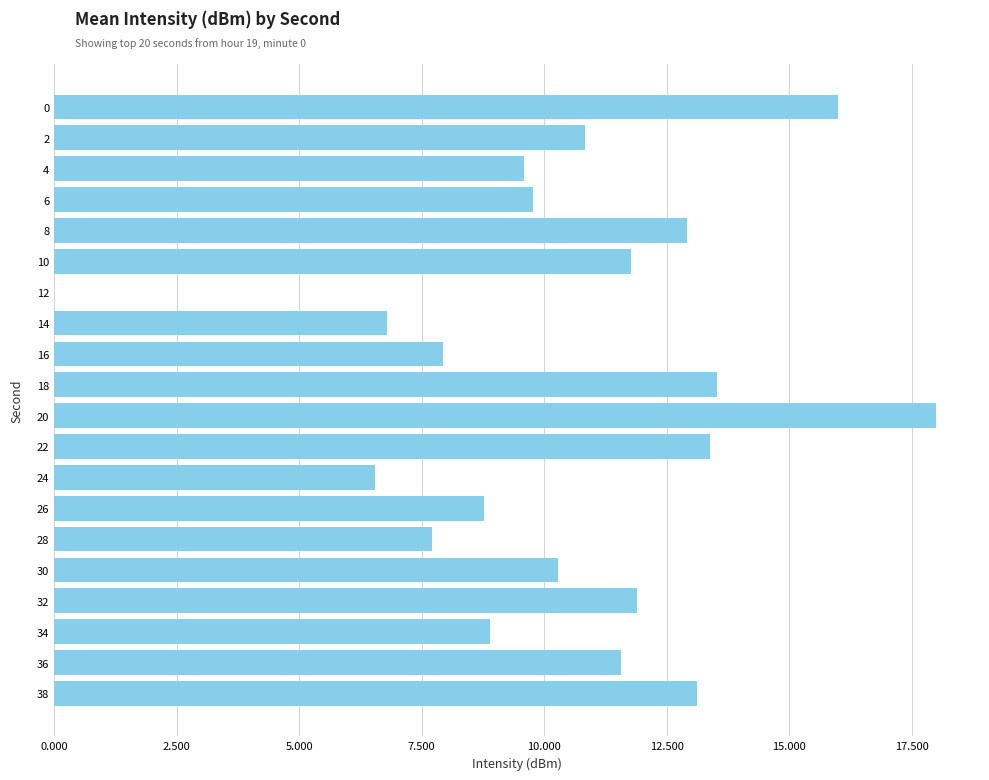

Reading top to bottom, list all the values displayed in this chart.

0=16.0	2=10.8	4=9.6	6=9.8	8=12.9	10=11.8	12=0.0	14=6.8	16=7.9	18=13.5	20=18.0	22=13.4	24=6.5	26=8.8	28=7.7	30=10.3	32=11.9	34=8.9	36=11.6	38=13.1